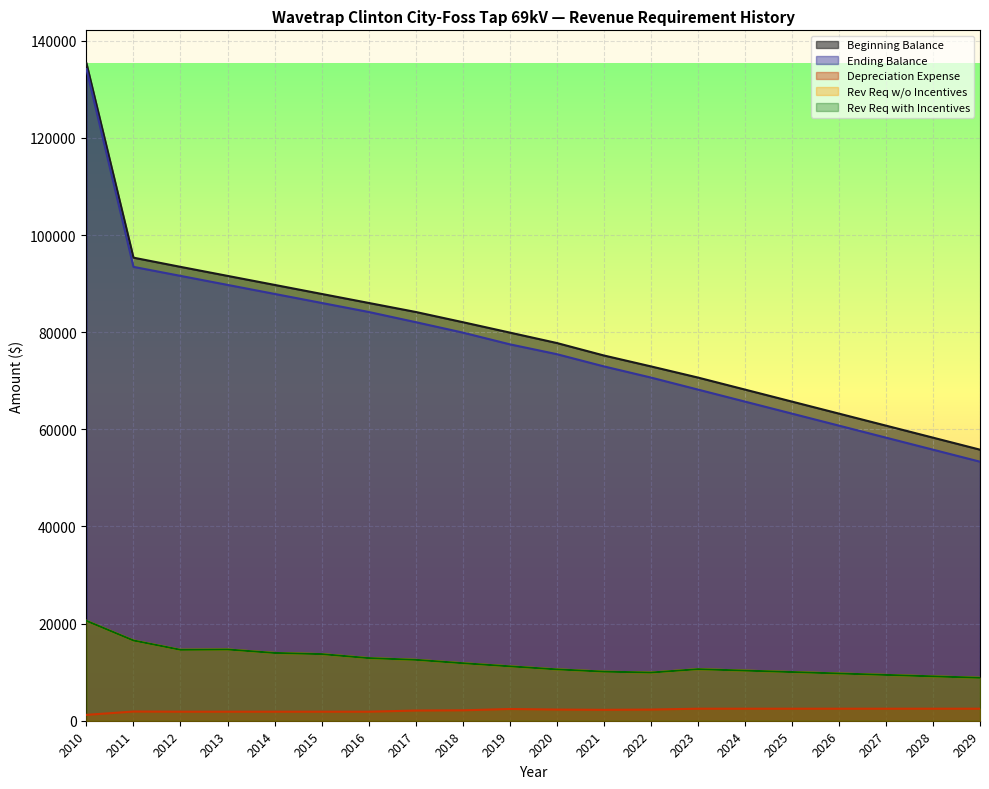

What is the difference between the maximum and minimum values in the Rev Req w/o Incentives series?

11728.9